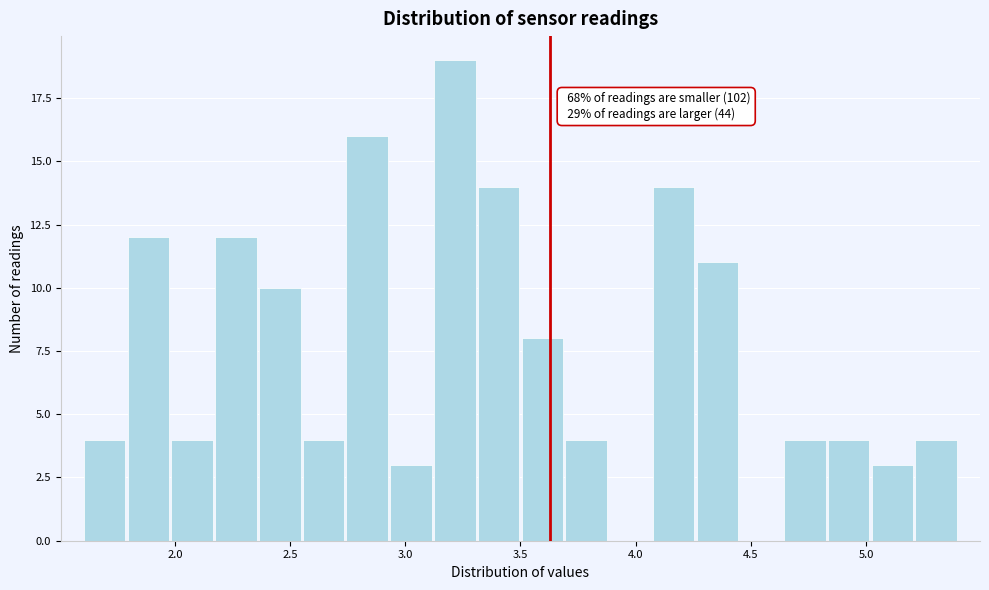

Around what value on the x-axis is the tallest bar? Give the approximate position of its centre, as read against the axis.

3.20